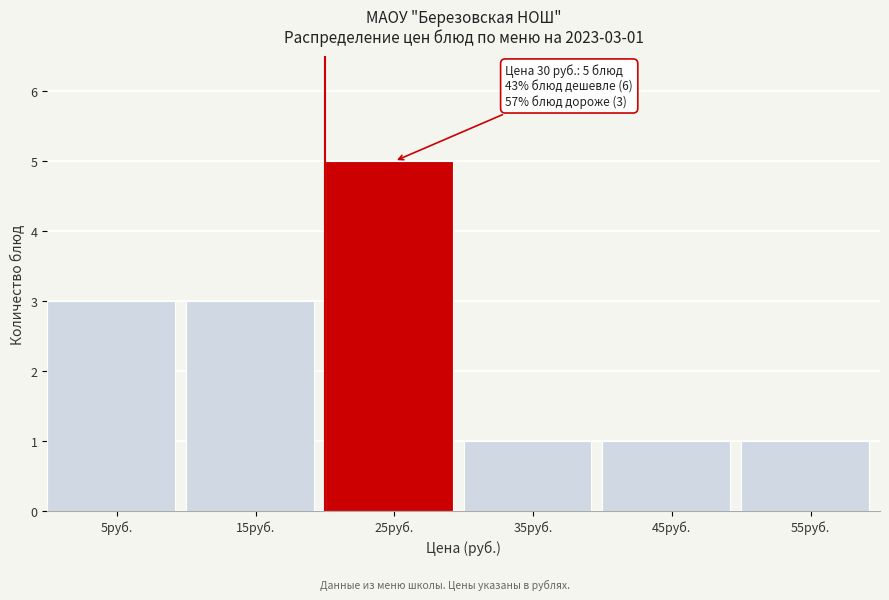

Reading left to right, transcribe all the data shown in this chart.

3	3	5	1	1	1